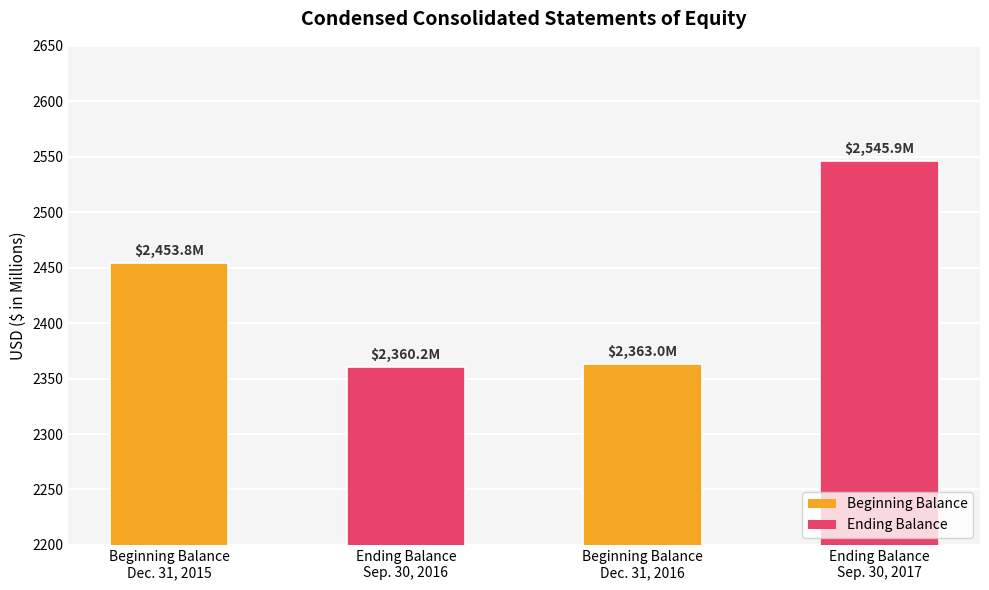

What is the greatest value displayed?

2545.9